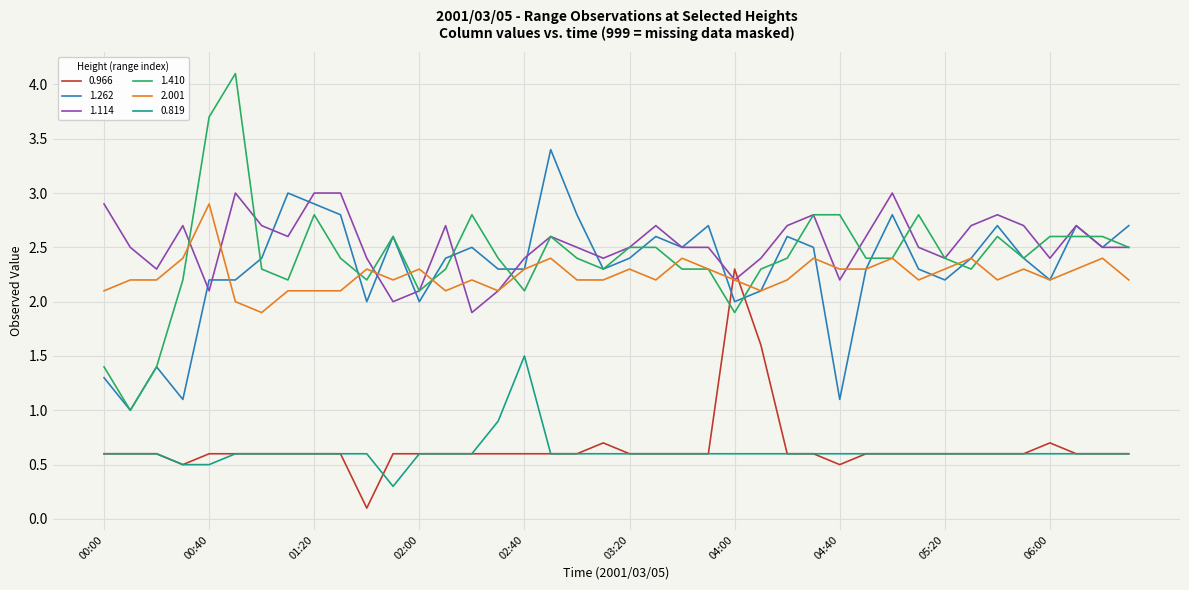

After their last crossing, which series has the higher values: 1.114 or 0.966?

1.114